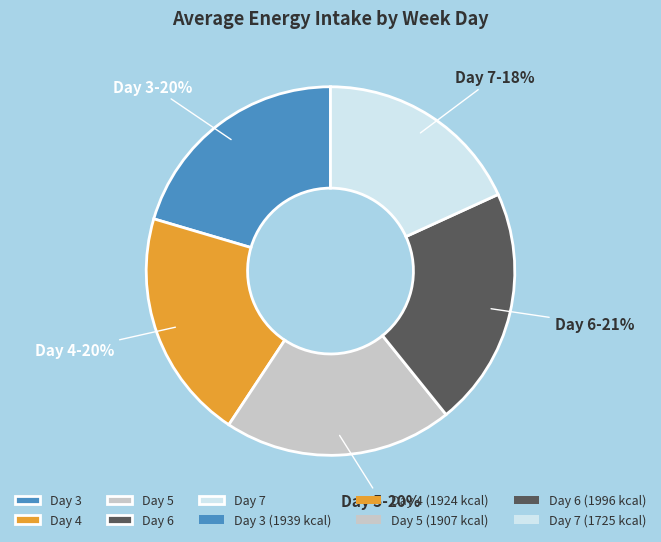

How many segments does this pie chart have?

5